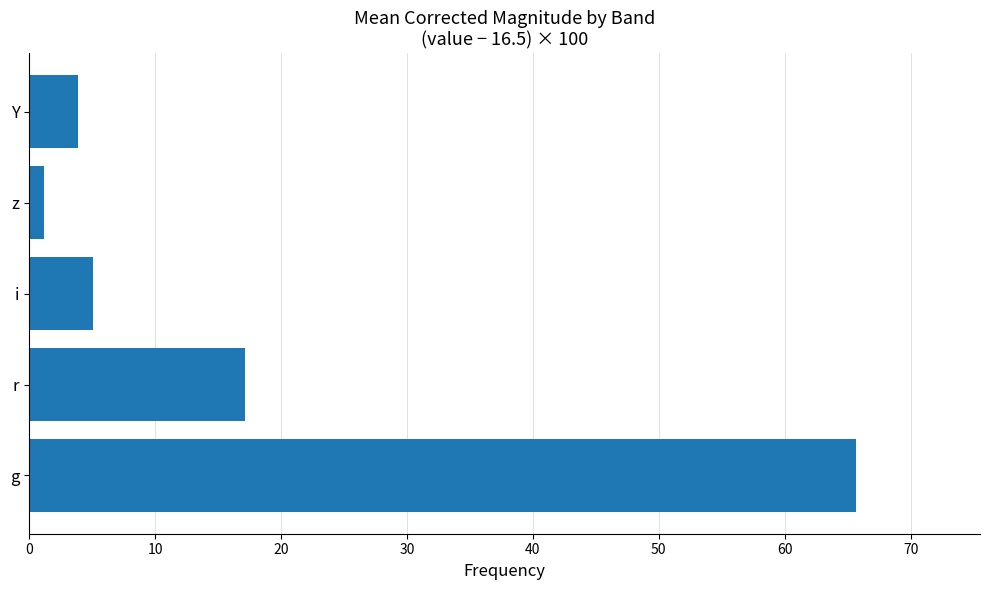

Rank the categories by value from lowest to highest.

z, Y, i, r, g